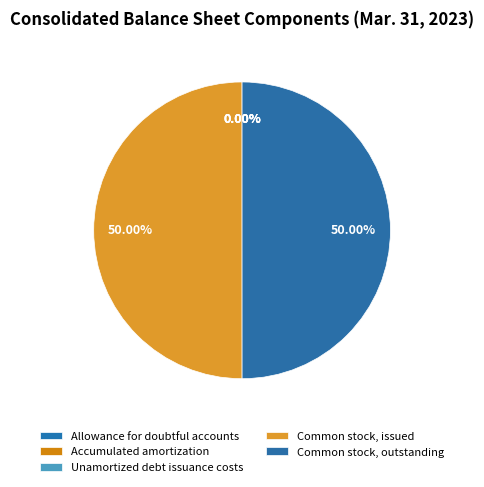

Does Unamortized debt issuance costs represent more than half of the total?

No